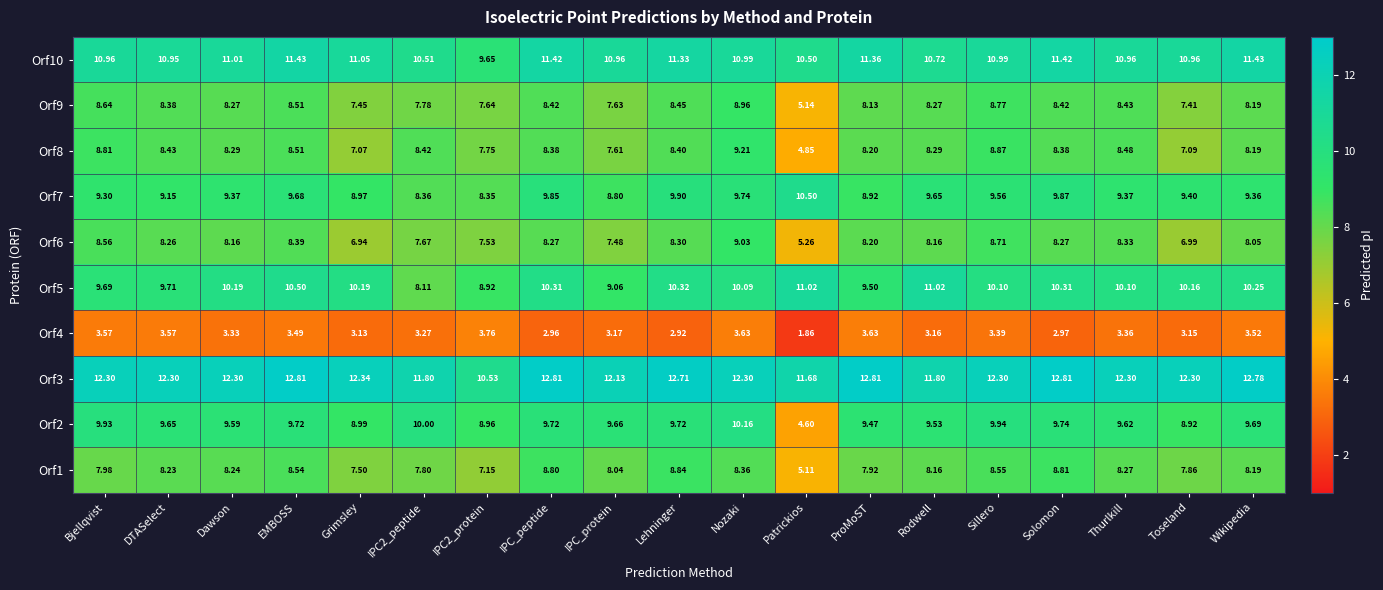

Which label corresponds to the smallest value in the chart?

Patrickios